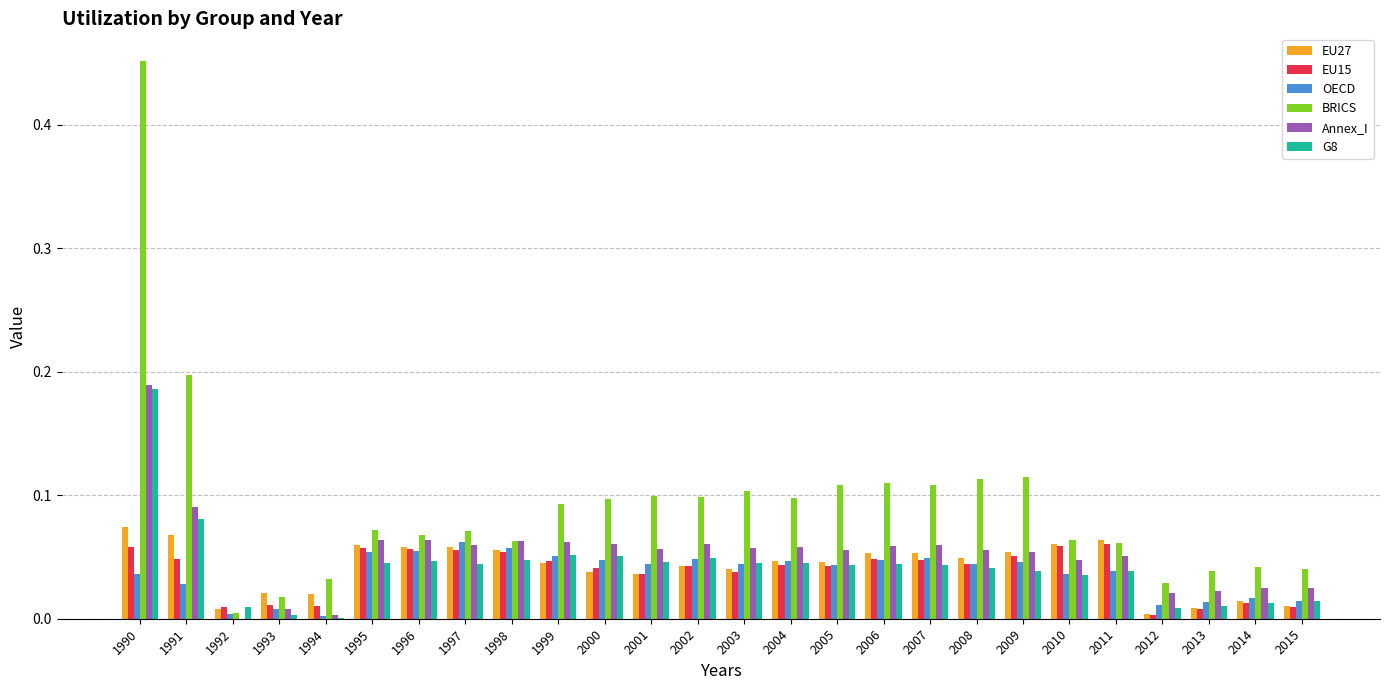

Which series changed the most between 2009 and 2014?

BRICS